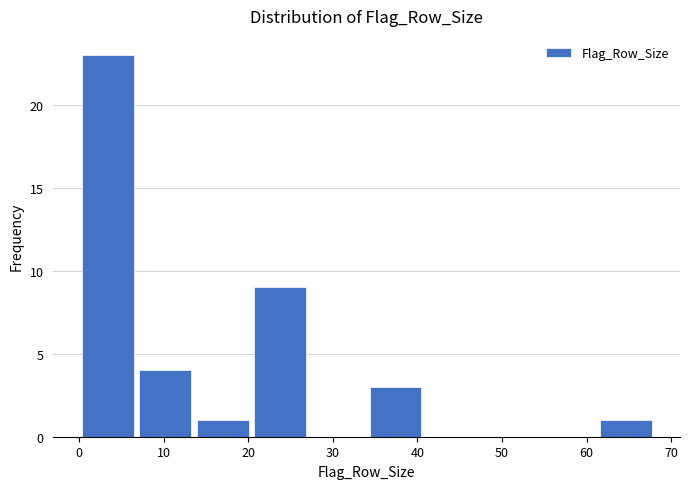

How tall is the bar that spans 6.8 to 13.6 on the x-axis? Neither the bar edges nor the heights are printed on the chart, so give them approximately, as read against the axes.

4